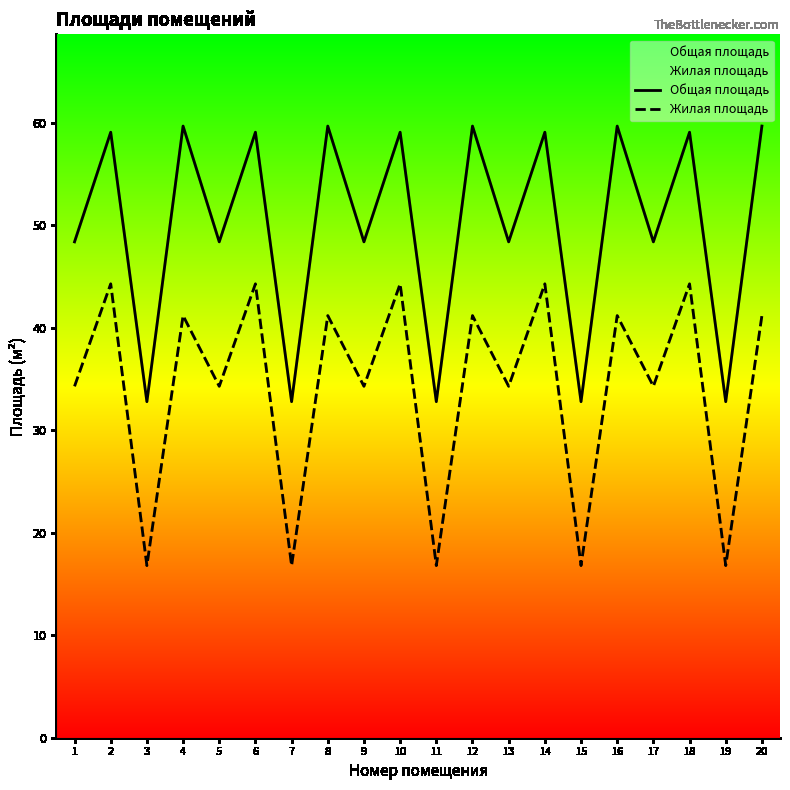

List the series in order of their overall mean, highest first.

Общая площадь, Жилая площадь